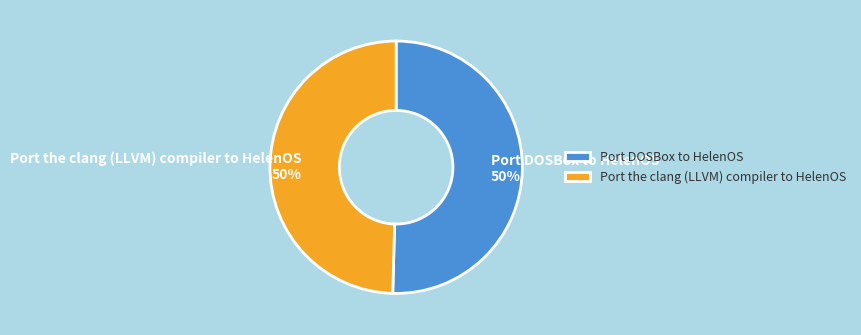

The Port the clang (LLVM) compiler to HelenOS slice represents 50% of the pie. True or false?

True